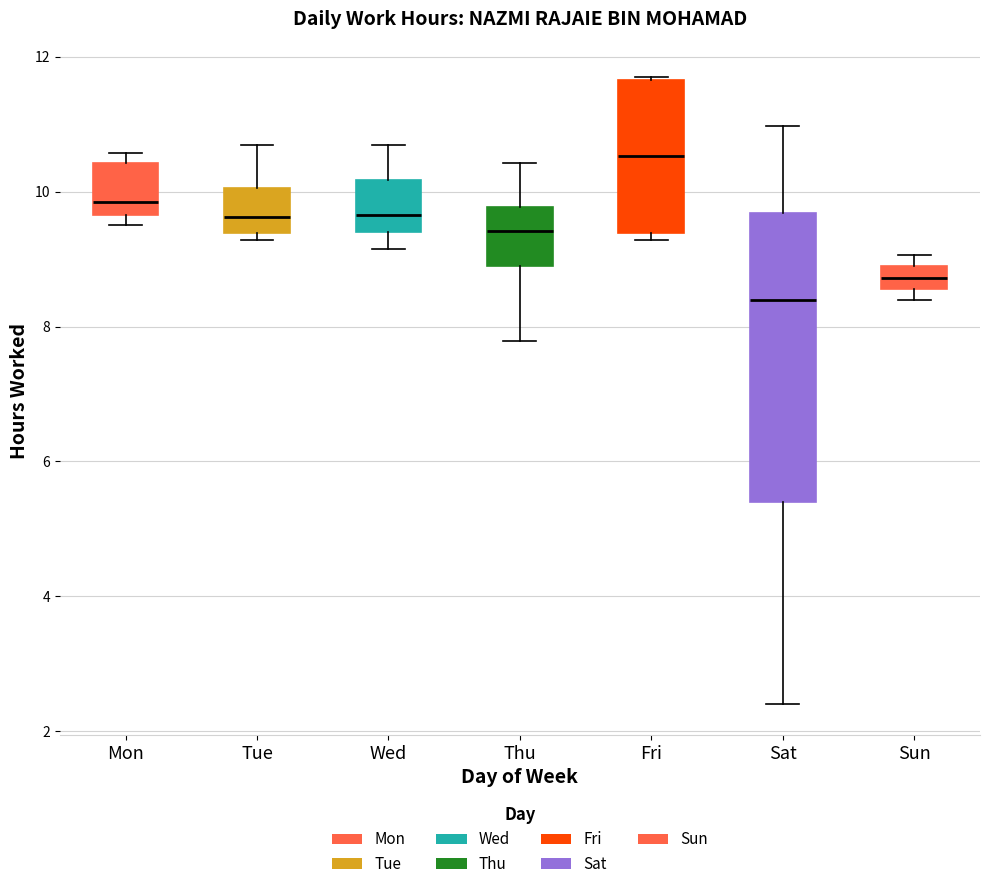

Reading left to right, read every box against the y-axis: the position of its median line, the range the box covers, and the ends of its whiskers. The values are not printed on the chart, so give them approximately, as read against the axis.

Mon: median 9.8, box 9.6 to 10.4, whiskers 9.6 (just below the box's lower edge) to 10.6
Tue: median 9.6, box 9.4 to 10.0, whiskers 9.2 to 10.6
Wed: median 9.6, box 9.4 to 10.2, whiskers 9.2 to 10.6
Thu: median 9.4, box 9.0 to 9.8, whiskers 7.8 to 10.4
Fri: median 10.6, box 9.4 to 11.6, whiskers 9.2 to 11.8
Sat: median 8.4, box 5.4 to 9.6, whiskers 2.4 to 11.0
Sun: median 8.8 (inside the box), box 8.6 to 8.8, whiskers 8.4 to 9.0